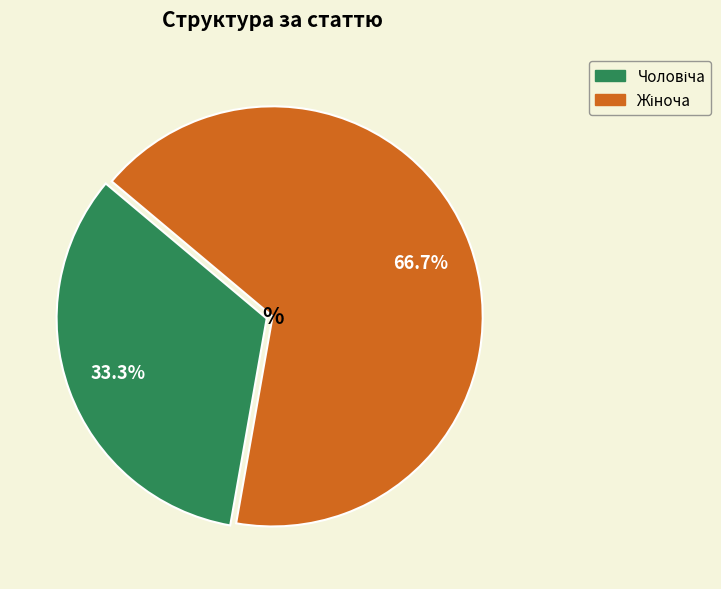

Is there any slice that represents more than half of the pie?

Yes